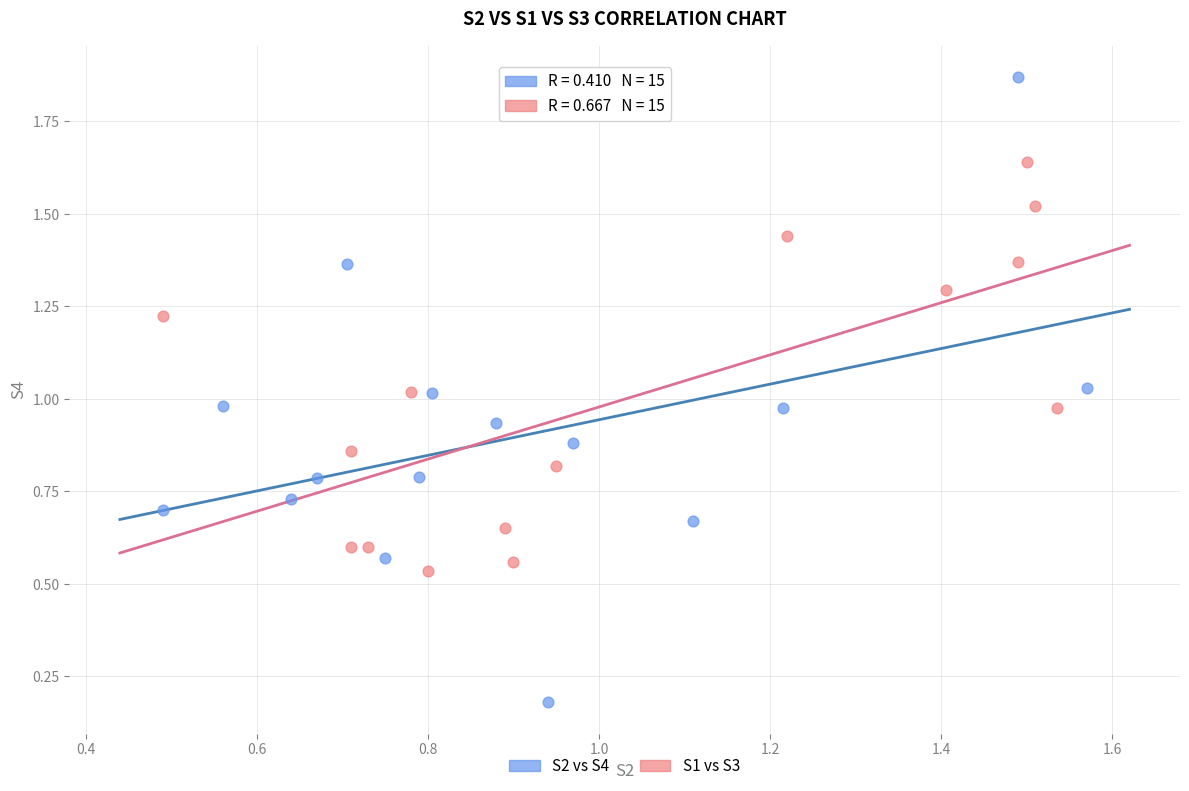

Which series reaches the minimum Y coordinate?

S2 vs S4